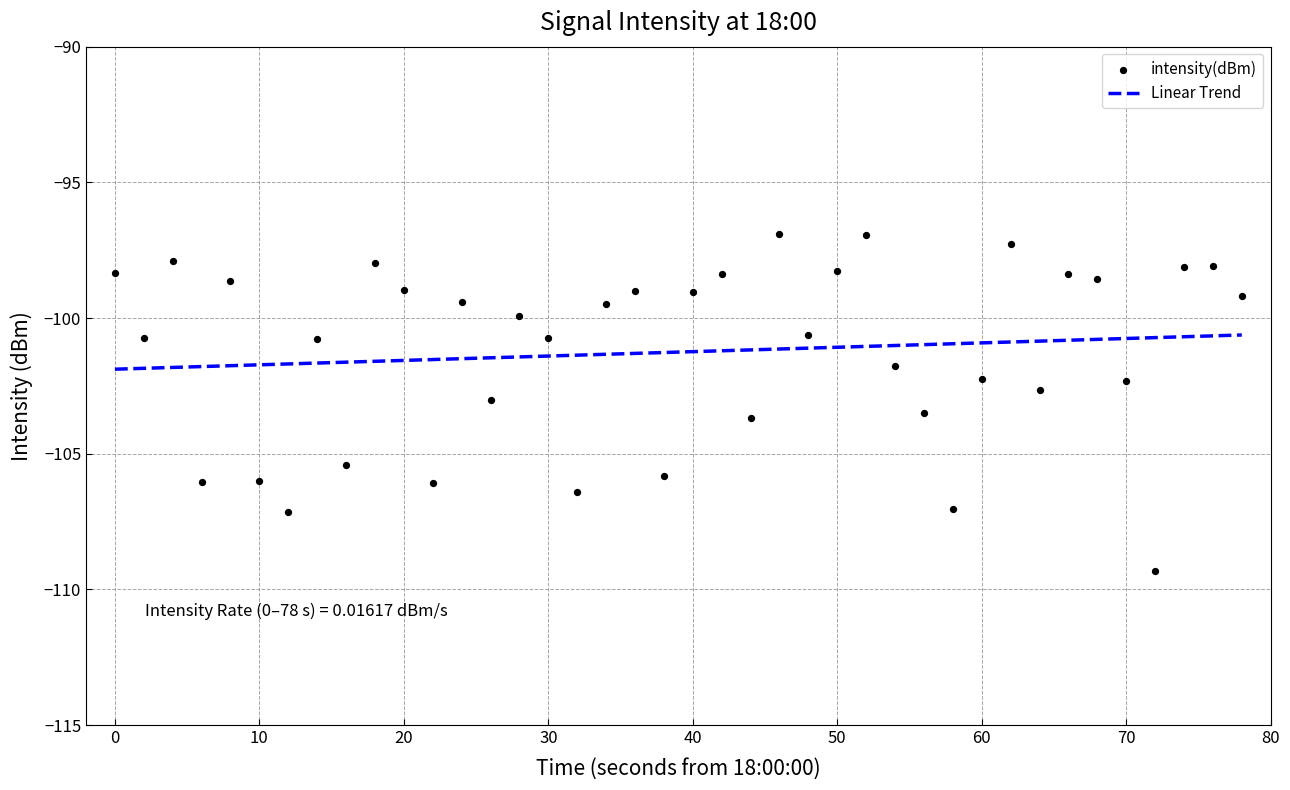

What is the lowest value of the Linear Trend series?

-101.9